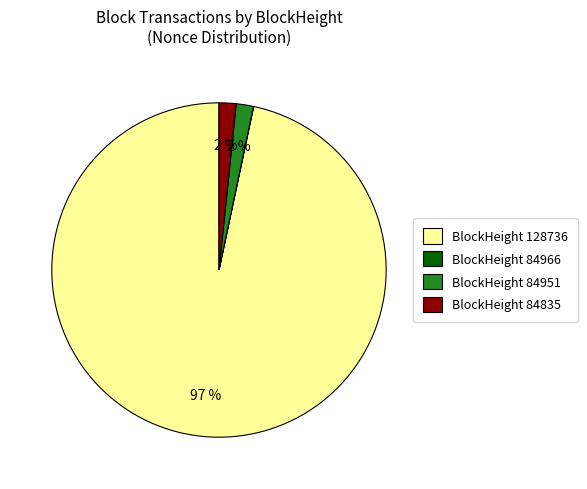

Is there any slice that represents more than half of the pie?

Yes